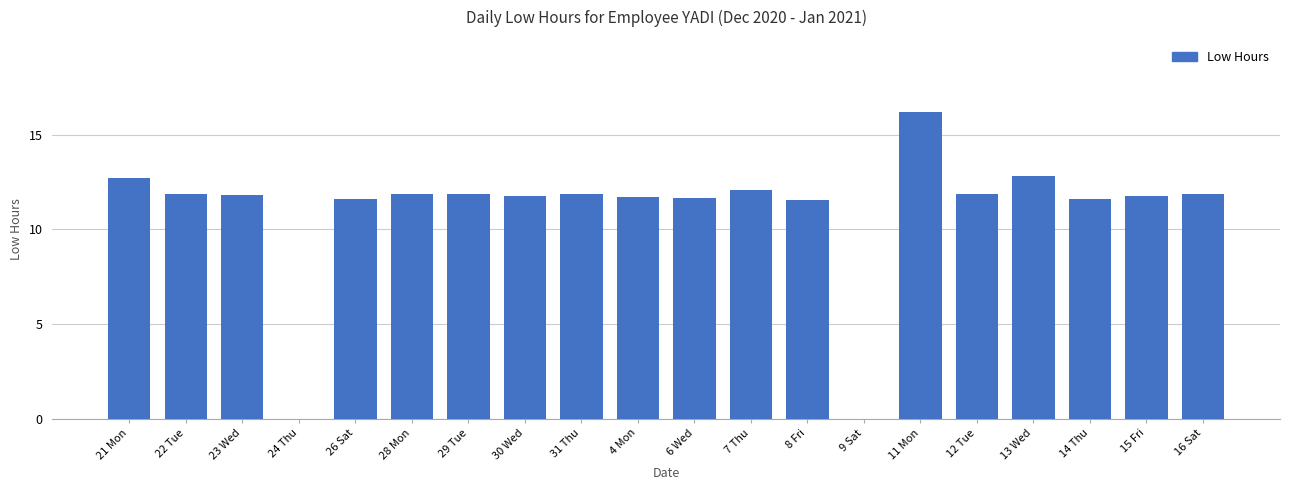

What is the sum of all values?

218.4